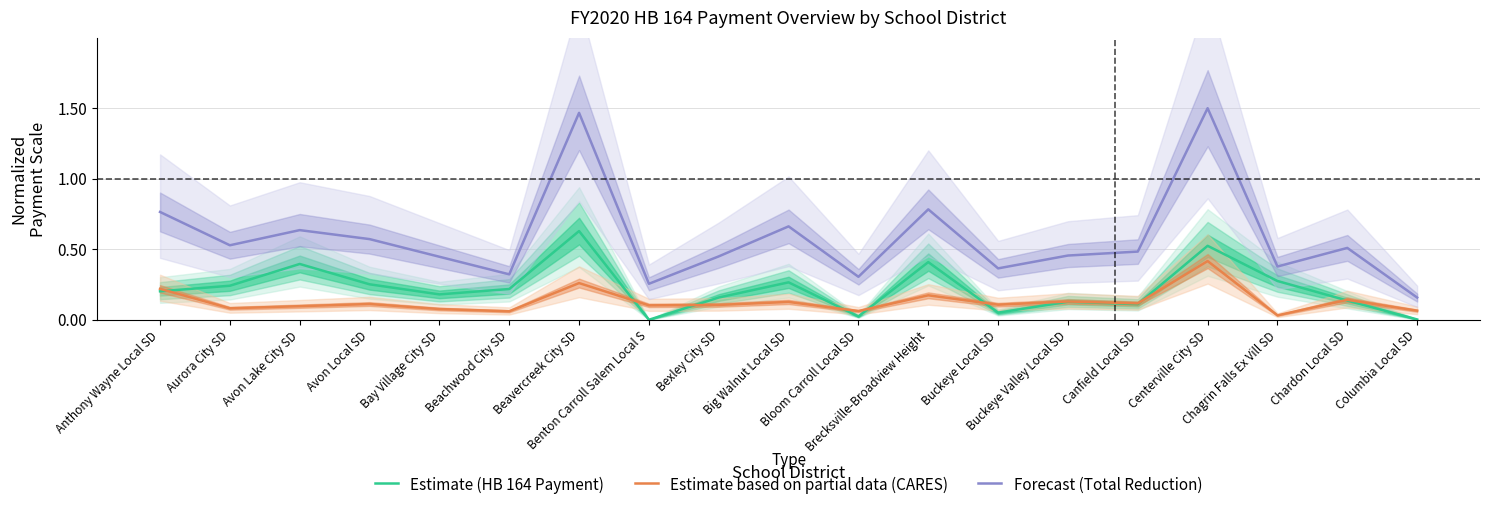

What is the label of the 11th point from the left?

Bloom Carroll Local SD